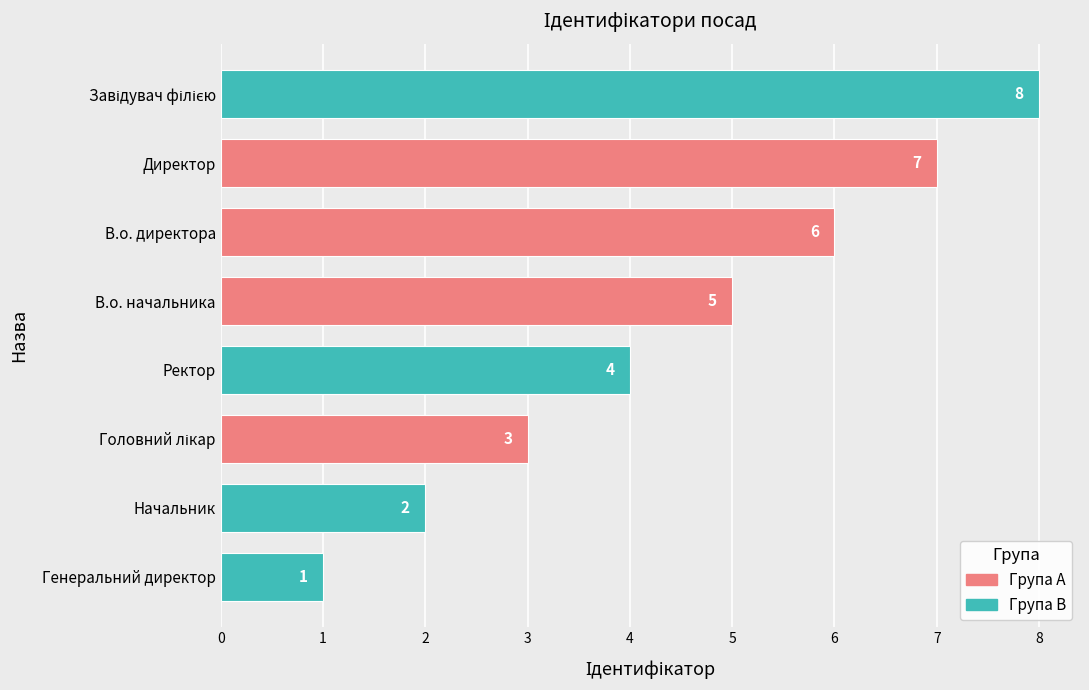

The value at Генеральний директор is 1. True or false?

True